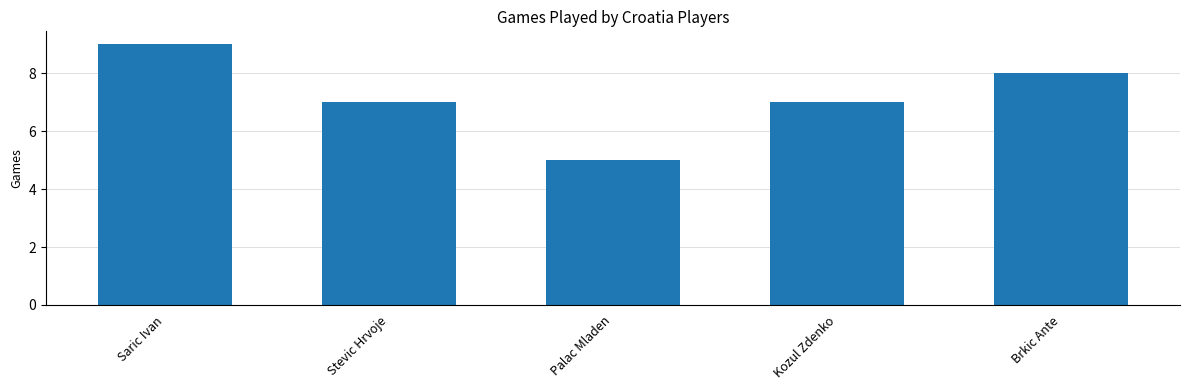

Reading right to left, extract all data points from this chart.

8	7	5	7	9